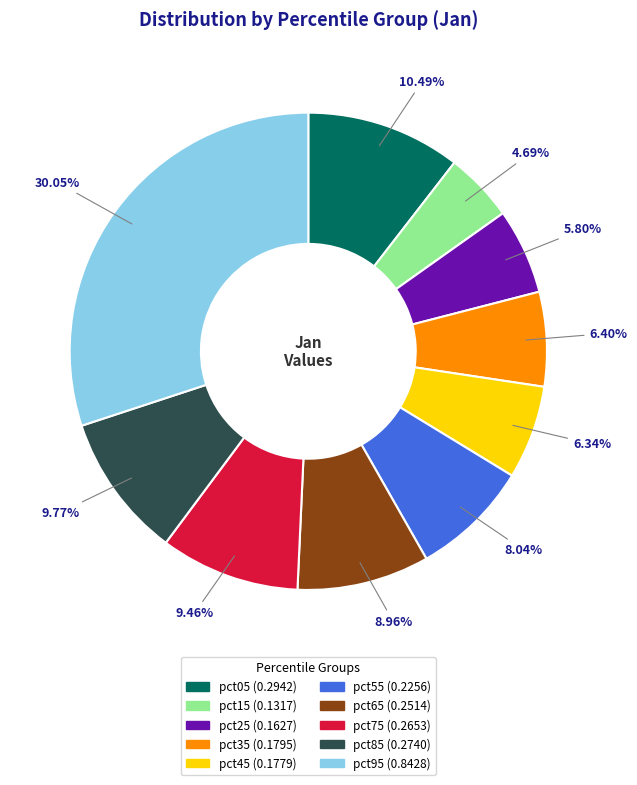

Count the number of slices in the pie.

10